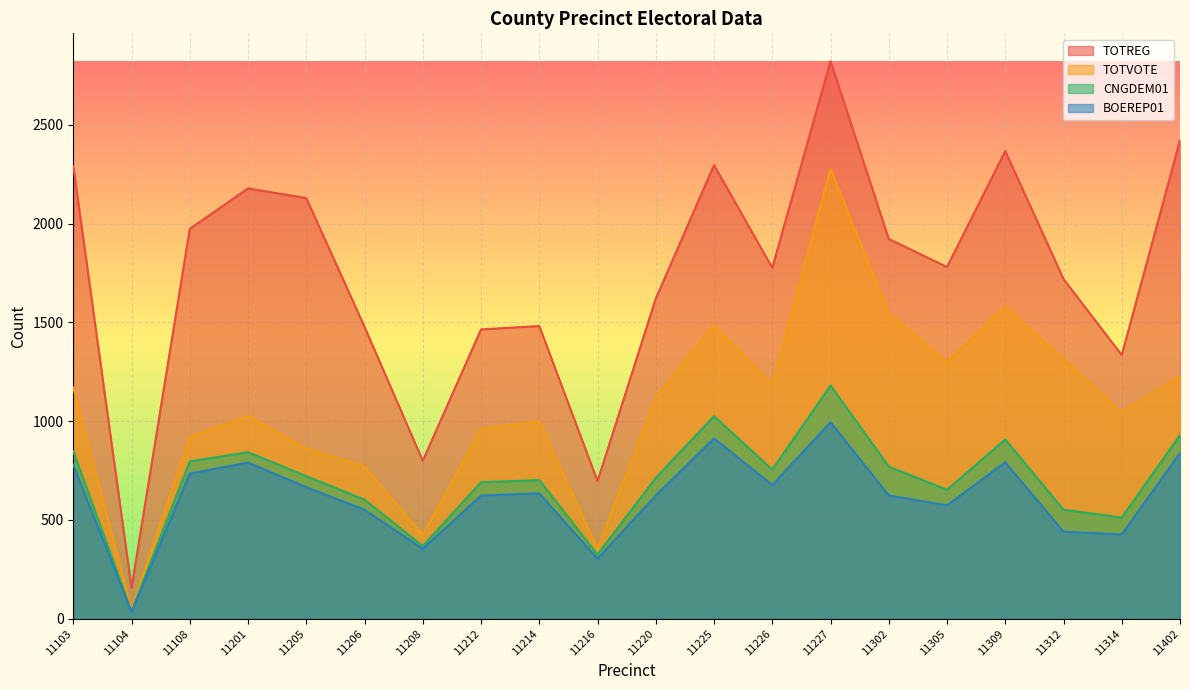

True or false: TOTREG and CNGDEM01 cross at least once.

False